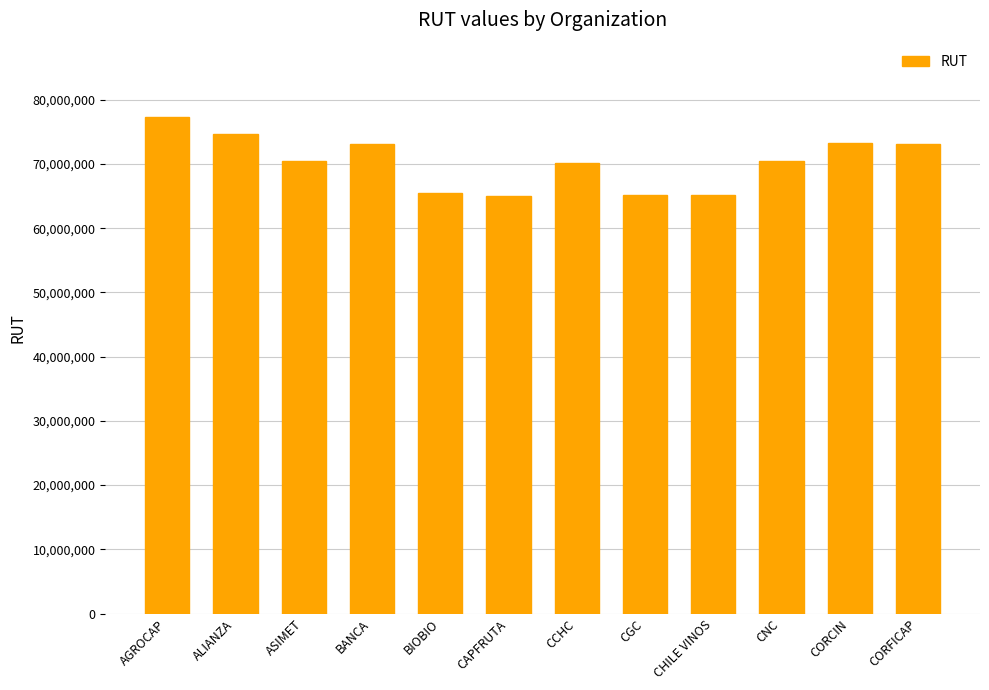

Is it true that the value at CNC is 41903235?

False